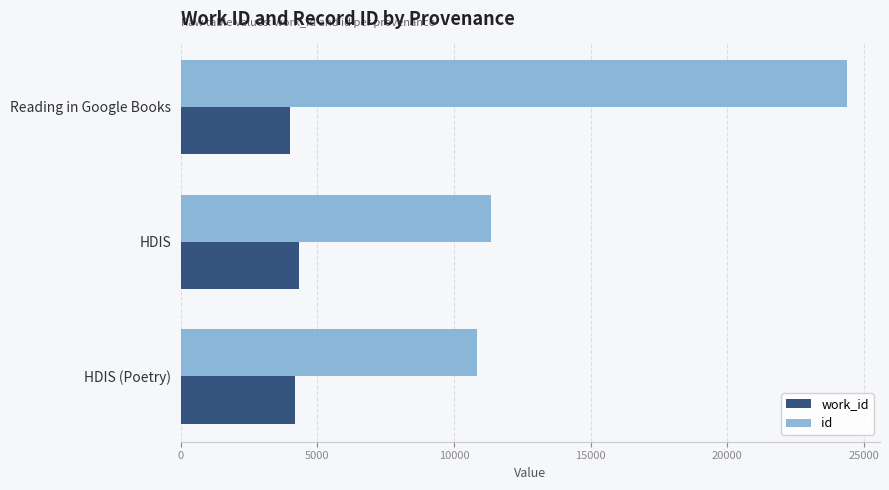

Is it true that id equals 10853 at HDIS (Poetry)?

True